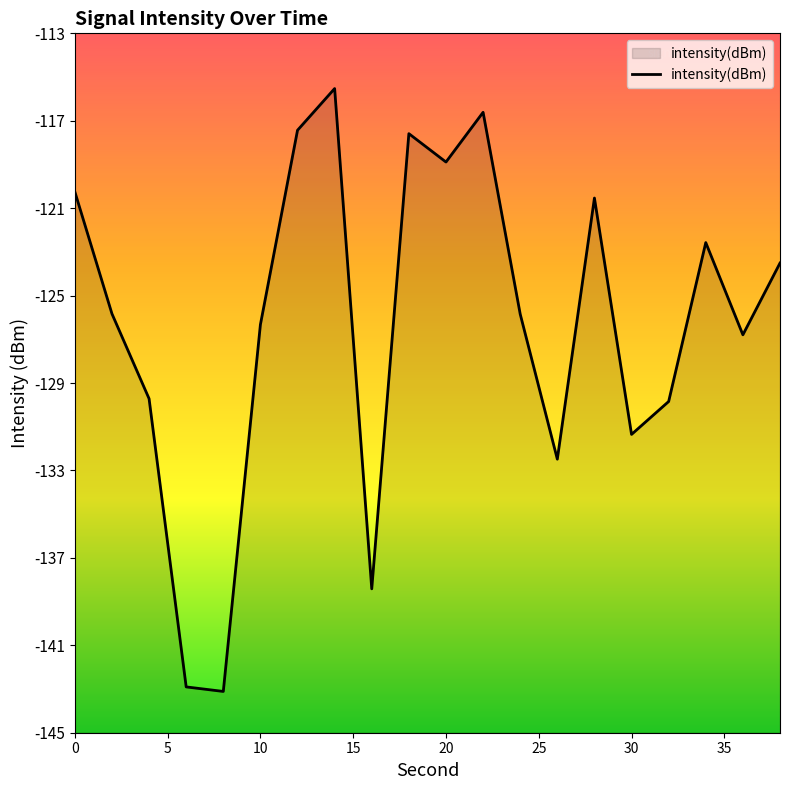

What is the label of the 5th point from the left?

20